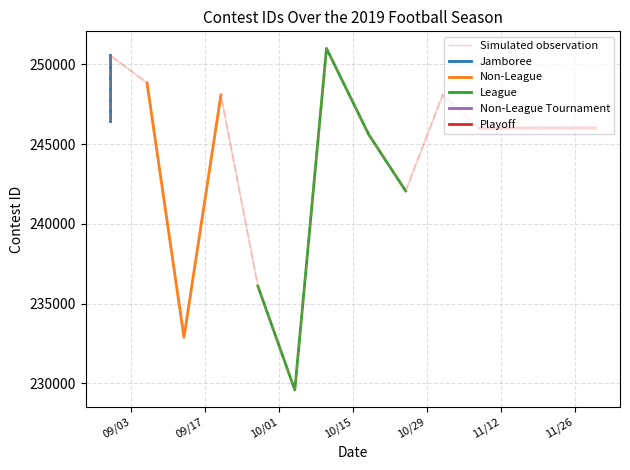

Reading left to right, transcribe all the data shown in this chart.

8/30/19=246454	8/30/19=250563	9/6/19=248836	9/13/19=232881	9/20/19=248077	9/27/19=236091	10/4/19=229579	10/10/19=250997	10/18/19=245598	10/25/19=242060	11/1/19=248079	11/8/19=245993	11/15/19=246007	11/23/19=246008	11/30/19=246009